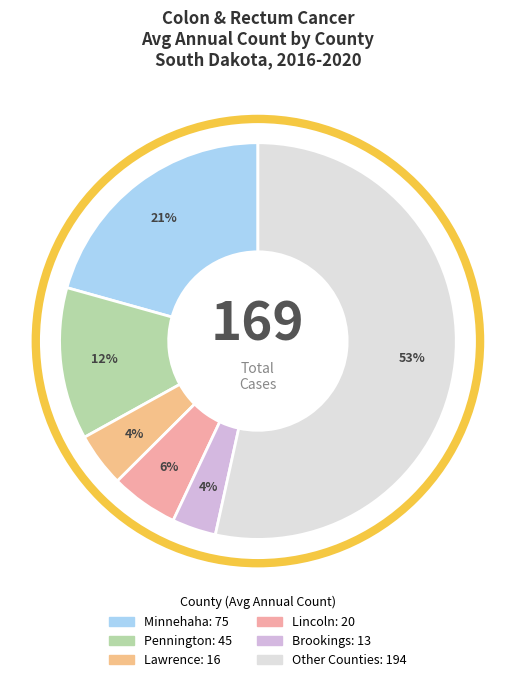

How many slices are in this pie chart?

6